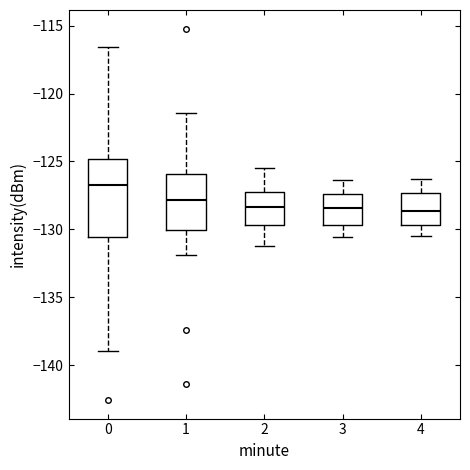

Comparing the boxes themselves (not the whiskers), which one is the tallest?

0